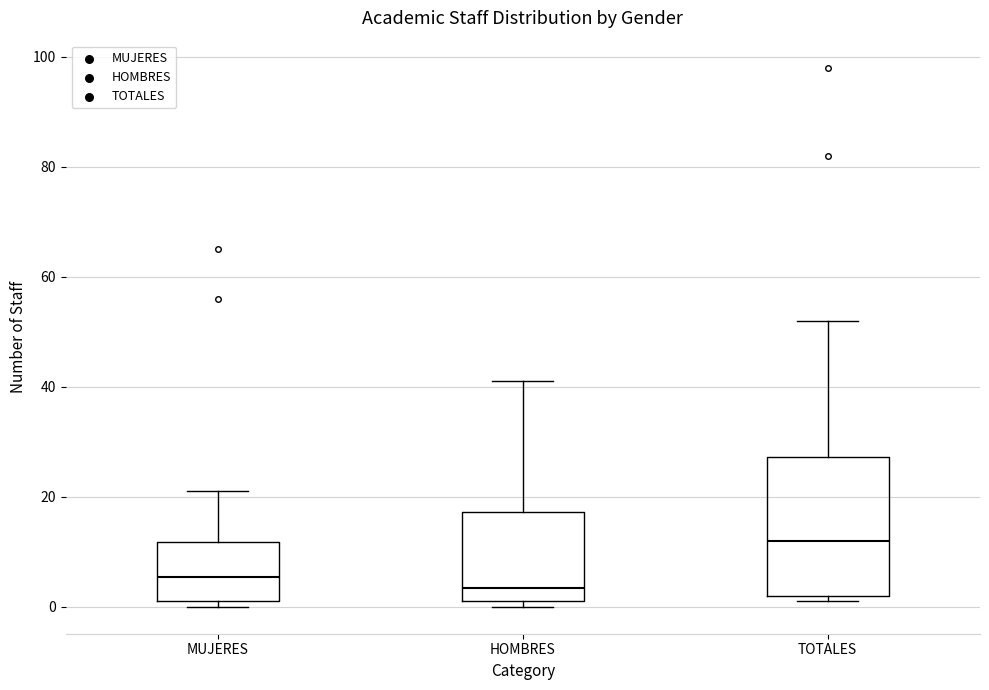

Reading left to right, transcribe this box plot: for each box, give where its median line is, the range the box spans, and where its two whiskers end, as read against the y-axis. The values are not printed on the chart, so give them approximately, as read against the axis.

MUJERES: median 6, box 2 to 12, whiskers 0 to 22
HOMBRES: median 4, box 2 to 18, whiskers 0 to 42
TOTALES: median 12, box 2 to 28, whiskers 2 (just below the box's lower edge) to 52